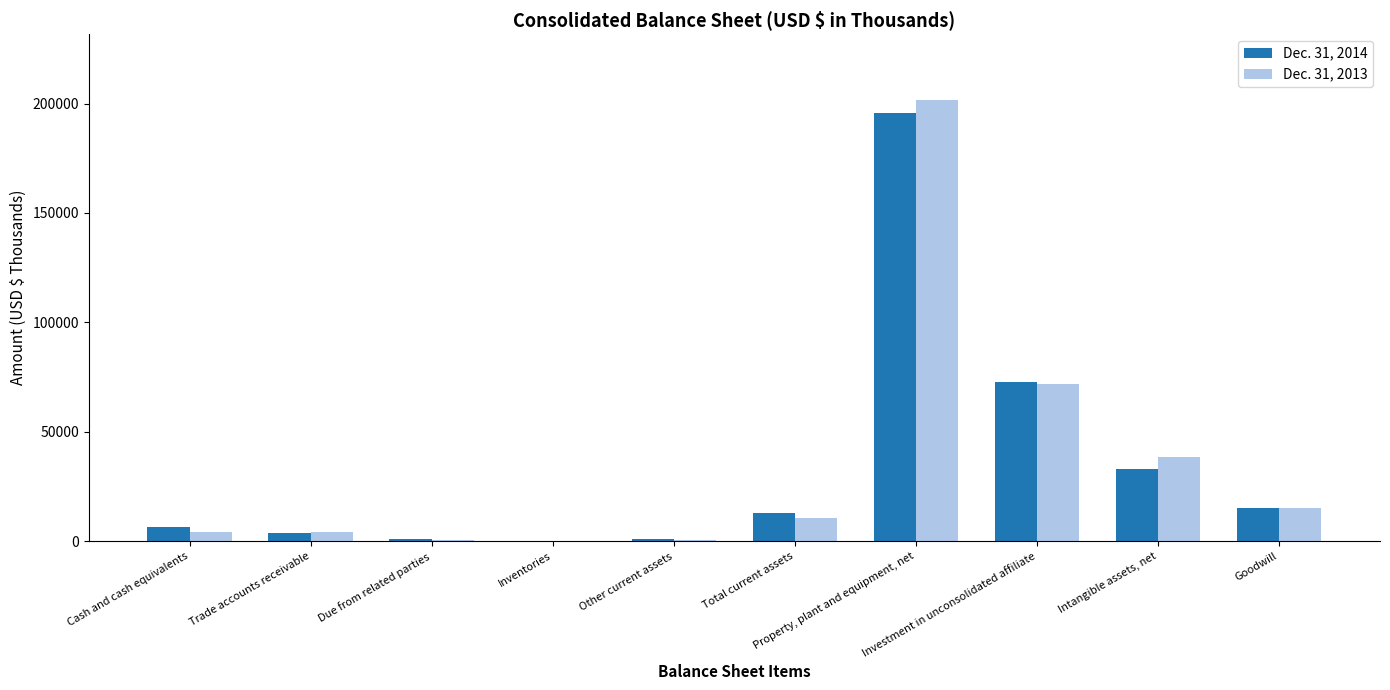

What is the greatest value displayed?

201477